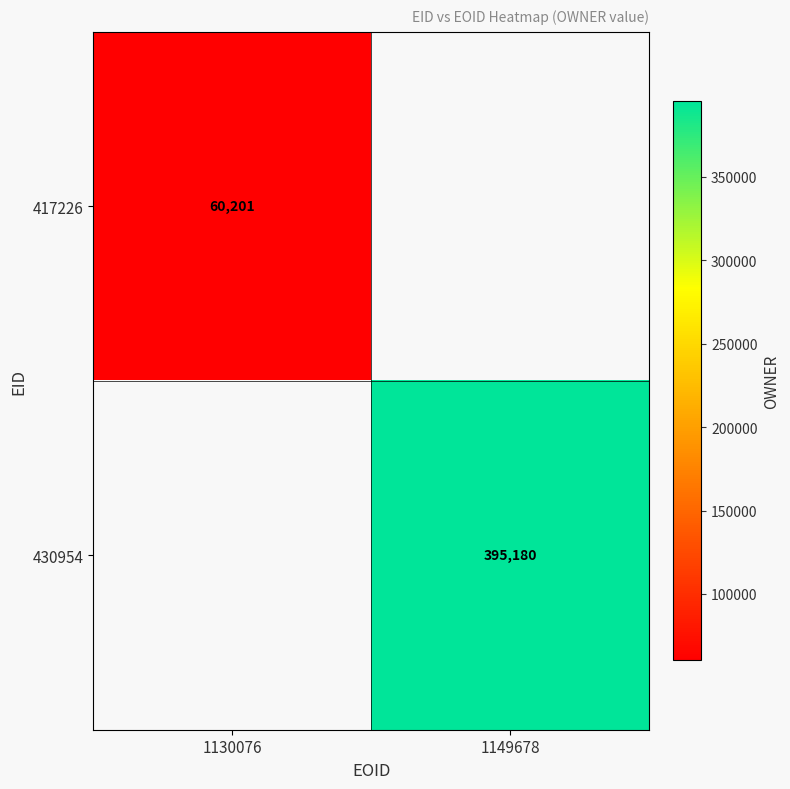

The value of 417226 at 1130076 is 90972. True or false?

False